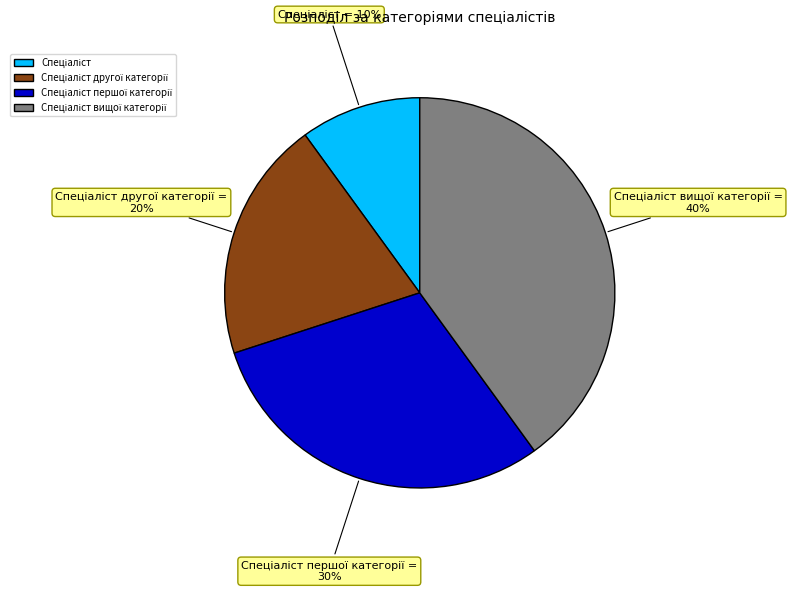

Is there a majority slice in this chart?

No